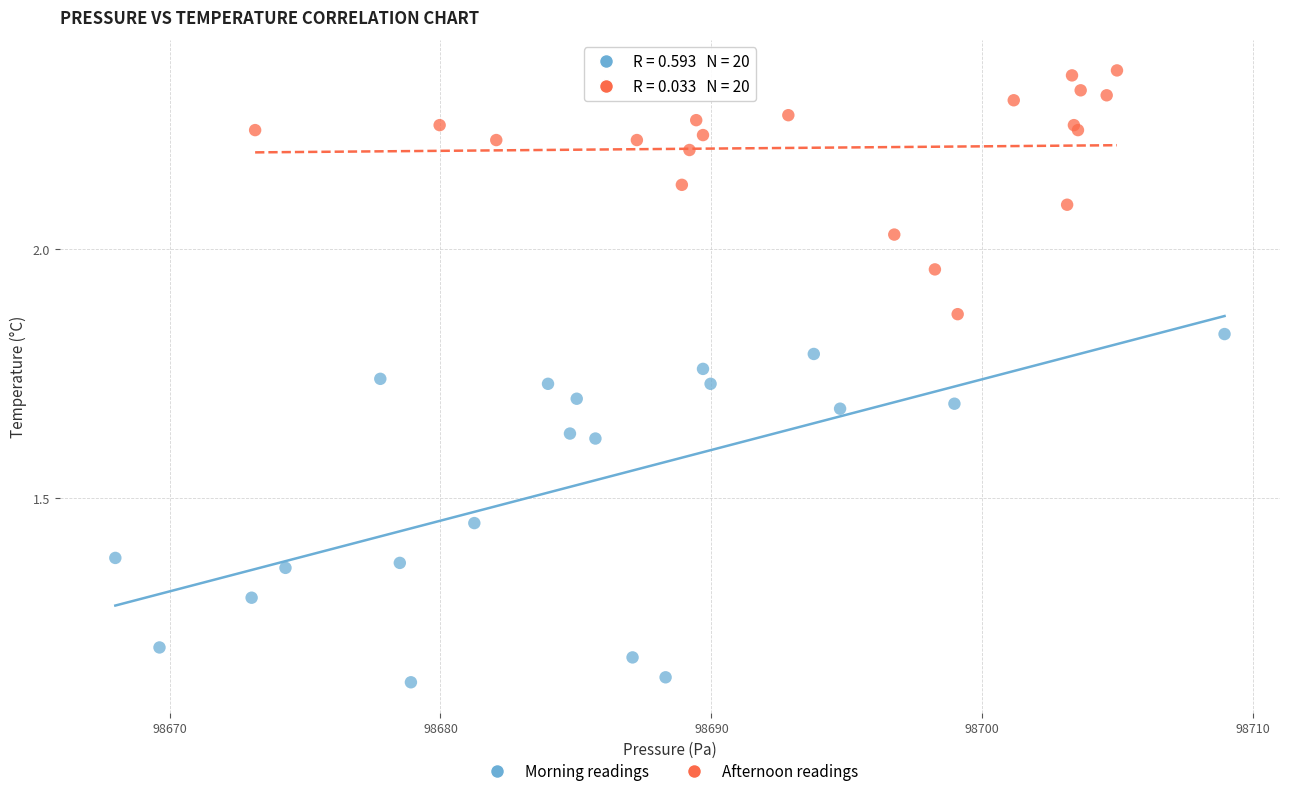

Which series reaches the maximum Y coordinate?

Afternoon readings